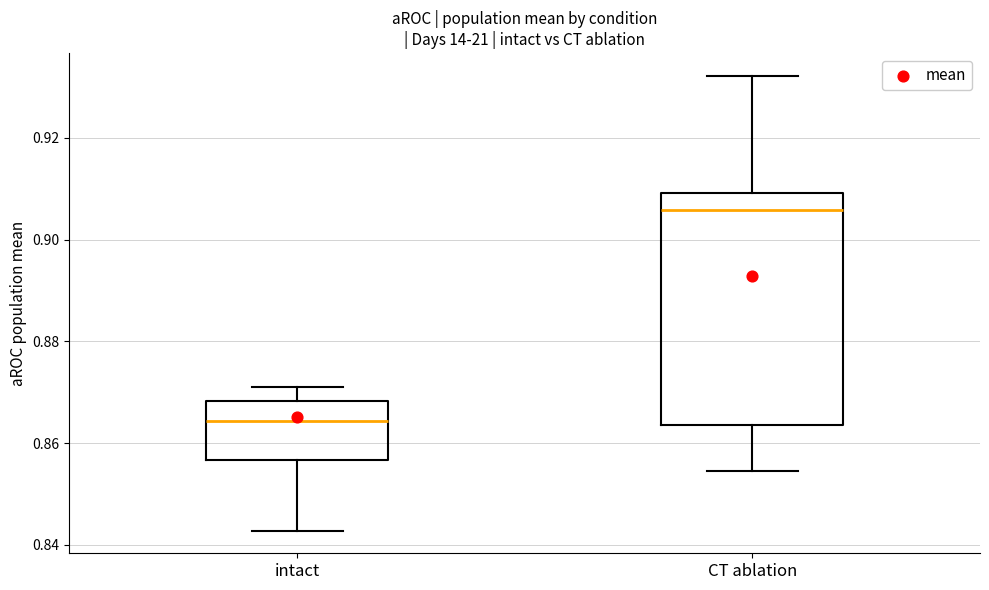

Reading left to right, transcribe this box plot: for each box, give where its median line is, the range the box spans, and where its two whiskers end, as read against the y-axis. The values are not printed on the chart, so give them approximately, as read against the axis.

intact: median 0.864, box 0.856 to 0.868, whiskers 0.842 to 0.872
CT ablation: median 0.906, box 0.864 to 0.910, whiskers 0.854 to 0.932